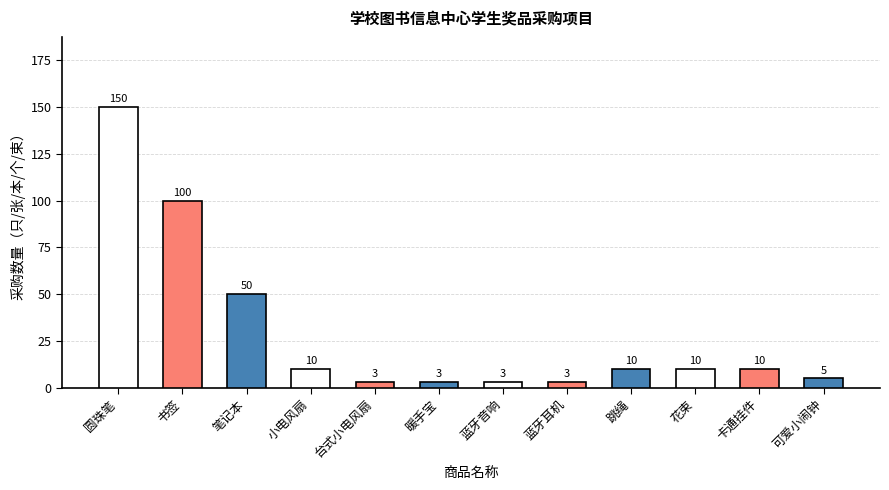

Which has a higher value, 书签 or 可爱小闹钟?

书签